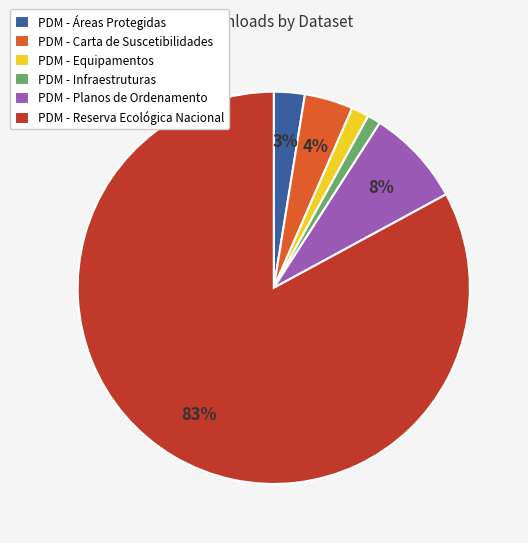

How many segments does this pie chart have?

6